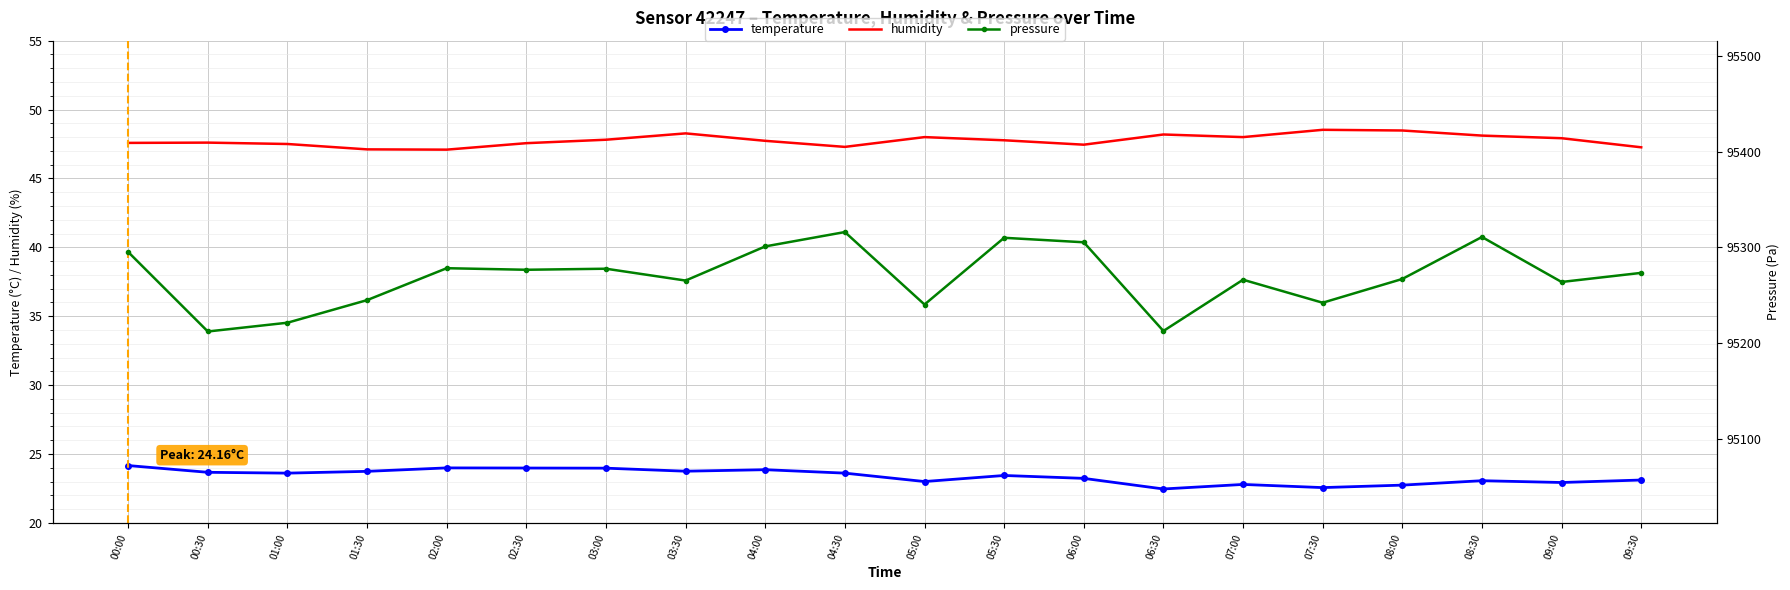

Is the value of humidity at 07:00 greater than the value of temperature at 09:30?

Yes